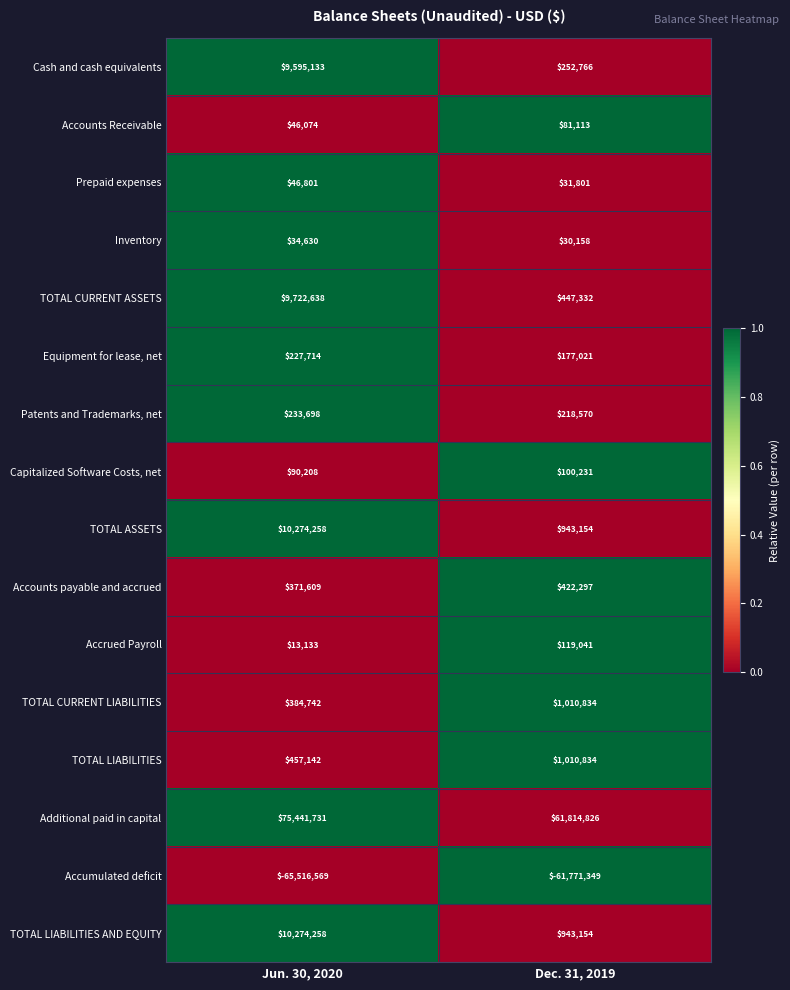

True or false: TOTAL CURRENT ASSETS has a value of 738888 at Dec. 31, 2019.

False